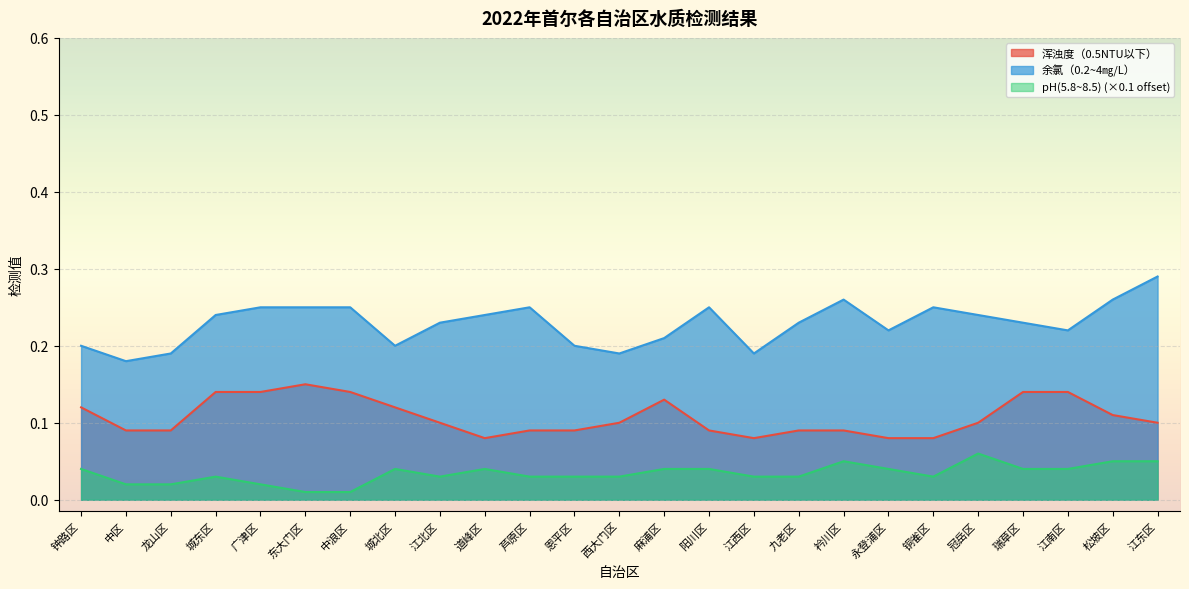

Count the number of categories in the chart.

25